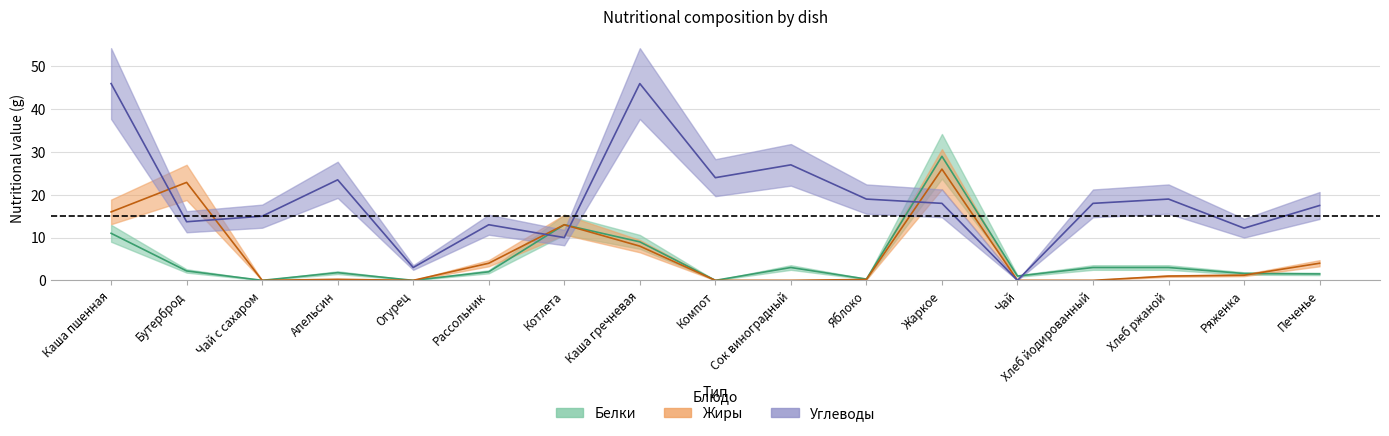

Is this an area chart (filled region under the line)?

No